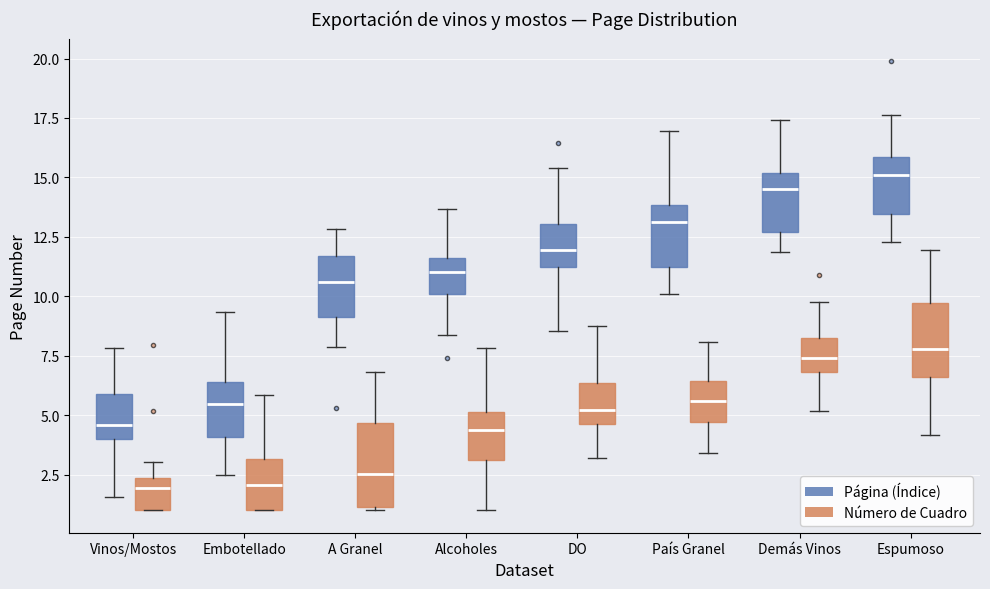

Reading left to right, read every box against the y-axis: the position of its median line, the range the box covers, and the ends of its whiskers. The values are not printed on the chart, so give them approximately, as read against the axis.

Vinos/Mostos (Página (Índice)): median 4.5, box 4.0 to 6.0, whiskers 1.5 to 8.0
Vinos/Mostos (Número de Cuadro): median 2.0, box 1.0 to 2.5, whiskers 1.0 to 3.0
Embotellado (Página (Índice)): median 5.5, box 4.0 to 6.5, whiskers 2.5 to 9.5
Embotellado (Número de Cuadro): median 2.0, box 1.0 to 3.0, whiskers 1.0 to 6.0
A Granel (Página (Índice)): median 10.5, box 9.0 to 11.5, whiskers 8.0 to 13.0
A Granel (Número de Cuadro): median 2.5, box 1.0 to 4.5, whiskers 1.0 (just below the box's lower edge) to 7.0
Alcoholes (Página (Índice)): median 11.0, box 10.0 to 11.5, whiskers 8.5 to 13.5
Alcoholes (Número de Cuadro): median 4.5, box 3.0 to 5.0, whiskers 1.0 to 8.0
DO (Página (Índice)): median 12.0, box 11.0 to 13.0, whiskers 8.5 to 15.5
DO (Número de Cuadro): median 5.0, box 4.5 to 6.5, whiskers 3.0 to 9.0
País Granel (Página (Índice)): median 13.0, box 11.0 to 14.0, whiskers 10.0 to 17.0
País Granel (Número de Cuadro): median 5.5, box 4.5 to 6.5, whiskers 3.5 to 8.0
Demás Vinos (Página (Índice)): median 14.5, box 12.5 to 15.0, whiskers 12.0 to 17.5
Demás Vinos (Número de Cuadro): median 7.5, box 7.0 to 8.0, whiskers 5.0 to 10.0
Espumoso (Página (Índice)): median 15.0, box 13.5 to 16.0, whiskers 12.5 to 17.5
Espumoso (Número de Cuadro): median 8.0, box 6.5 to 9.5, whiskers 4.0 to 12.0